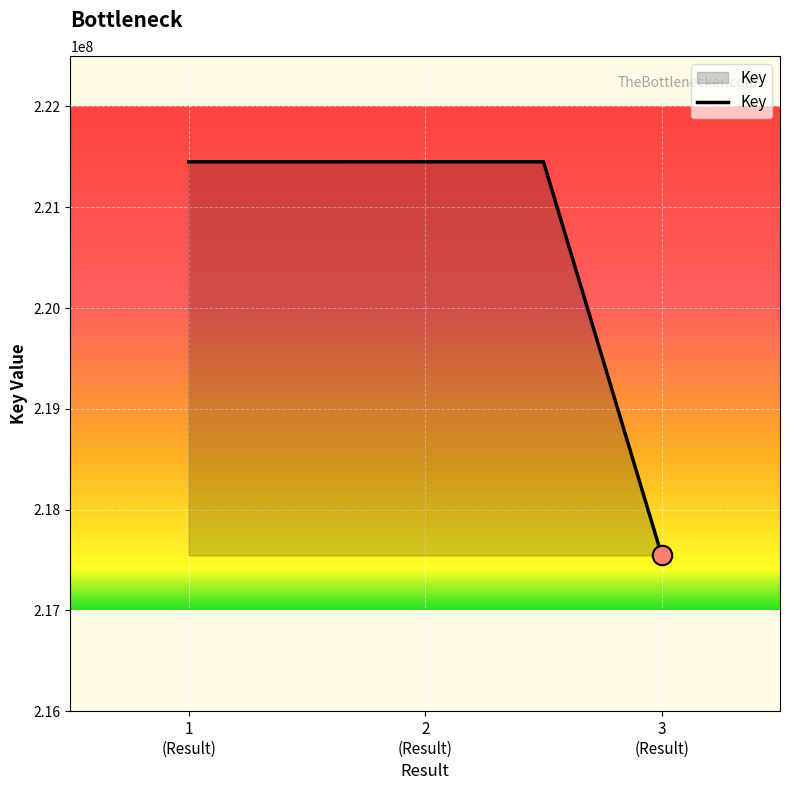

What is the greatest value displayed?

221450418